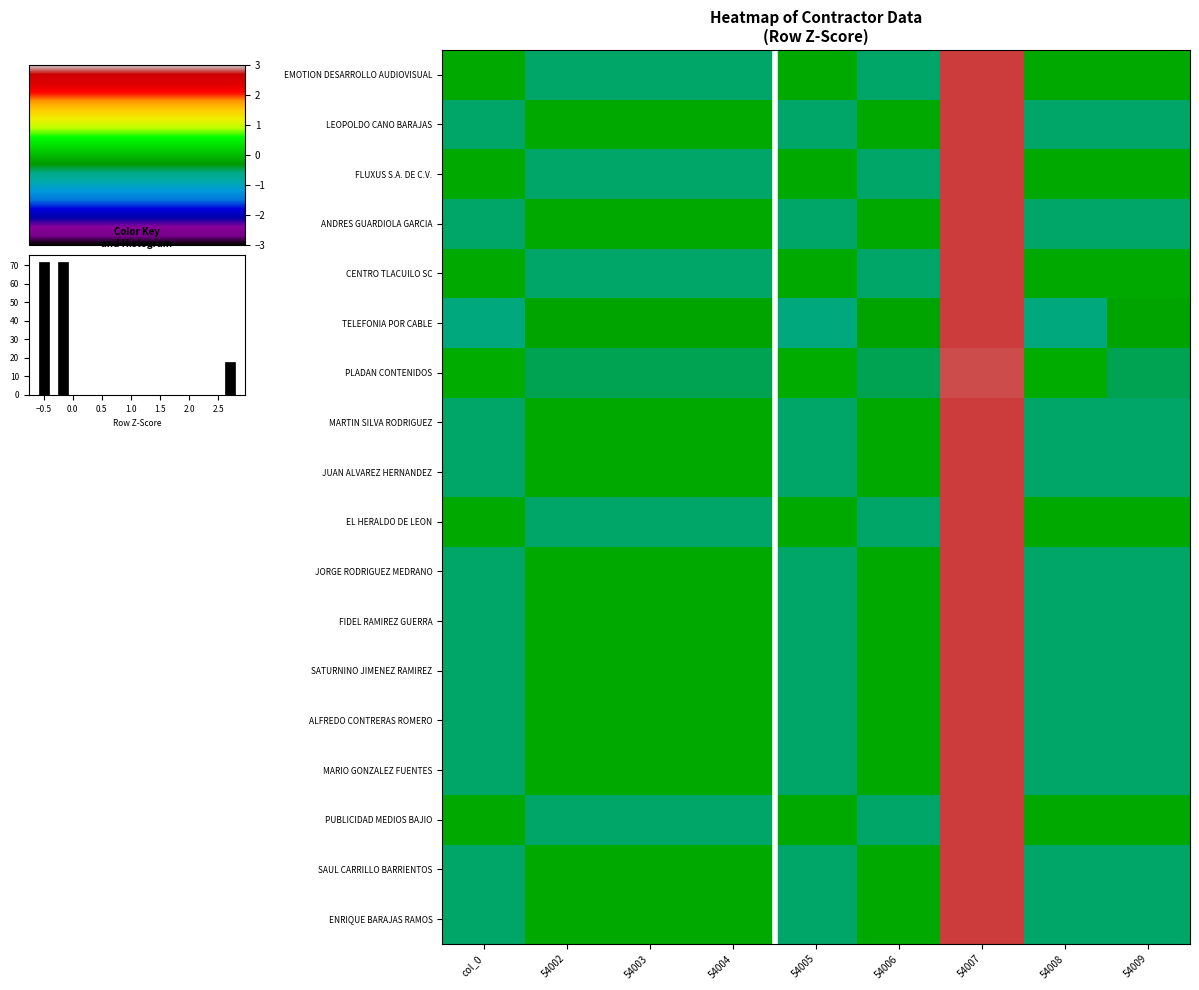

What is the minimum value for SAUL CARRILLO BARRIENTOS?

-0.5